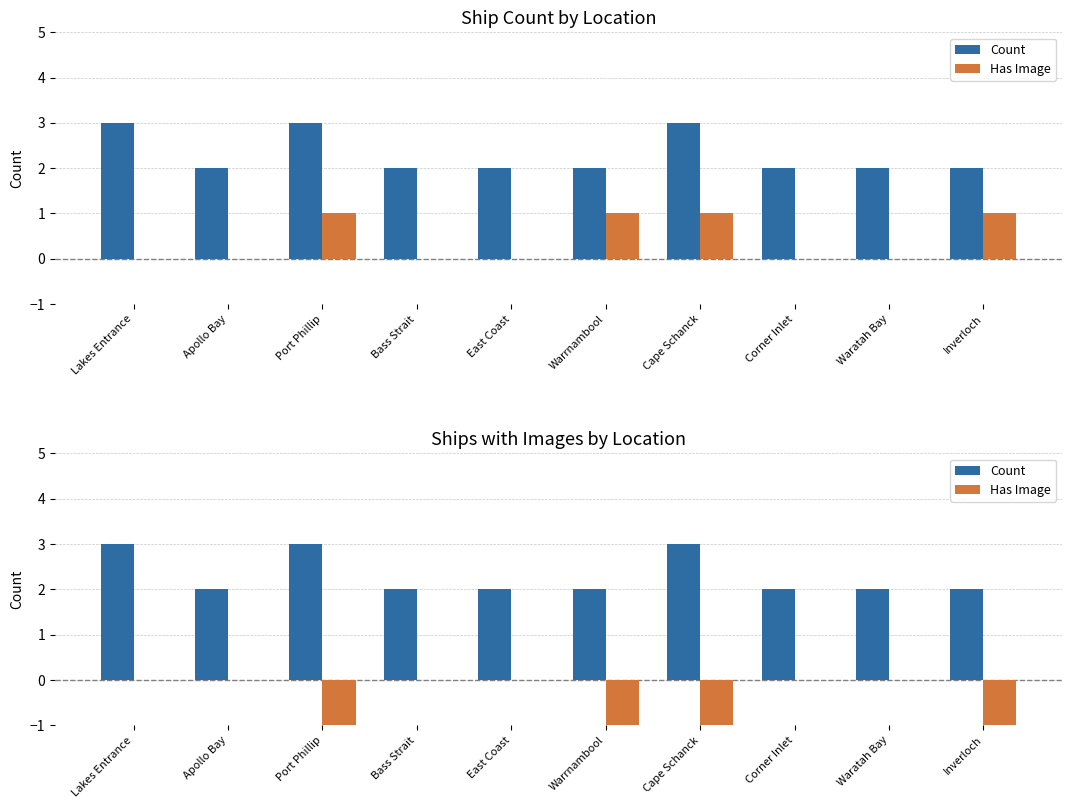

Which series has the widest spread of values?

Count